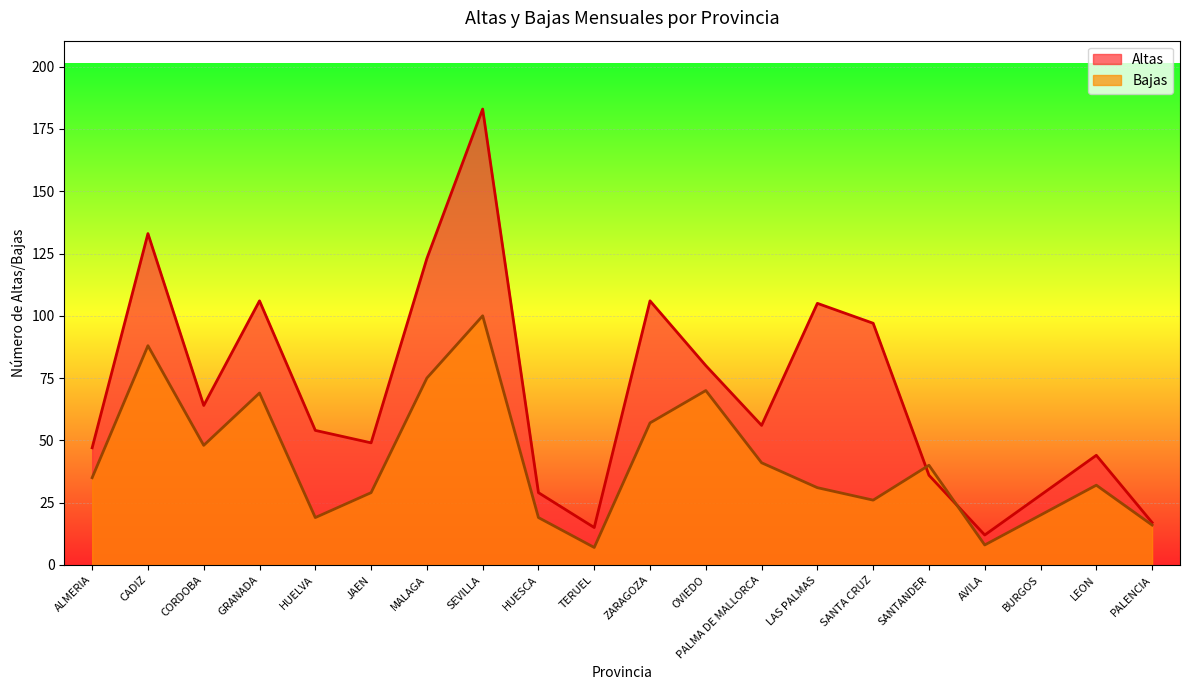

What is the value of the Bajas point at the 9th from the left?

19